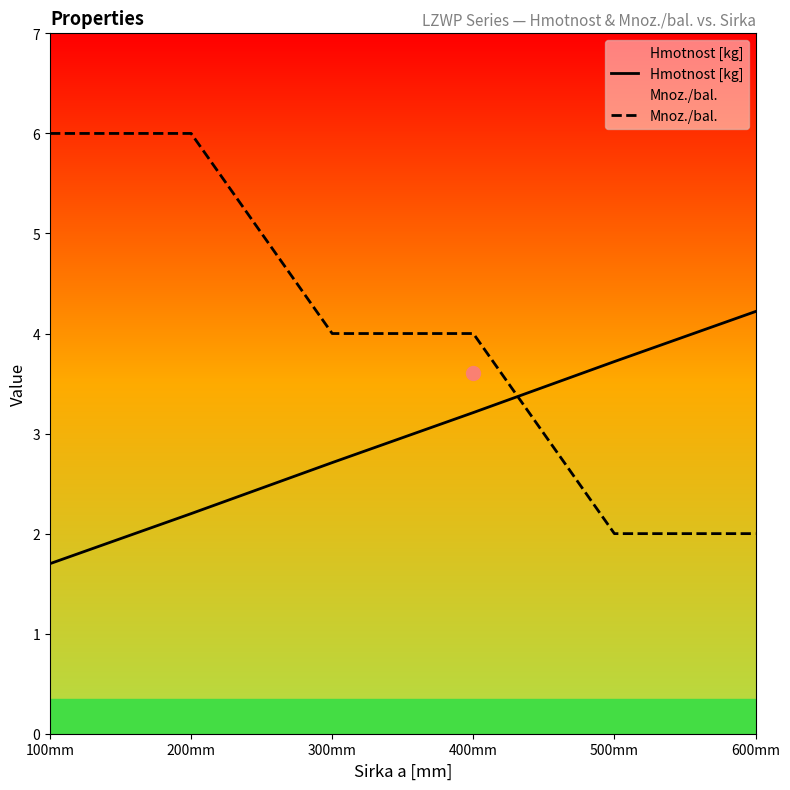

At how many categories does at least one series exceed 4?

3